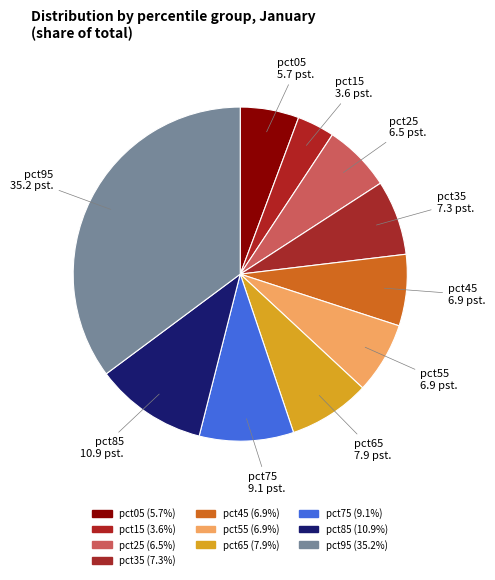

How many slices are in this pie chart?

10